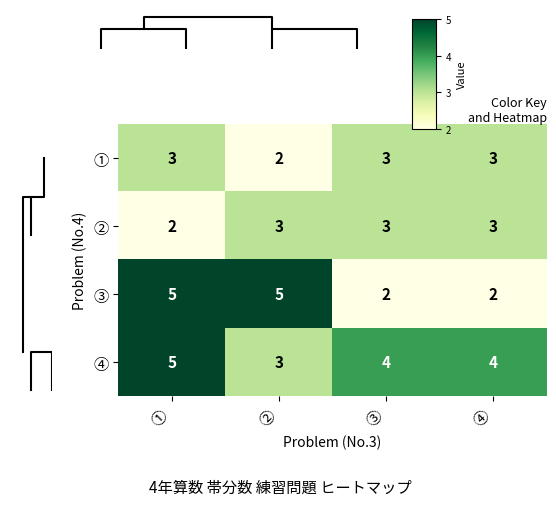

Is it true that ③ equals 2 at ④?

True